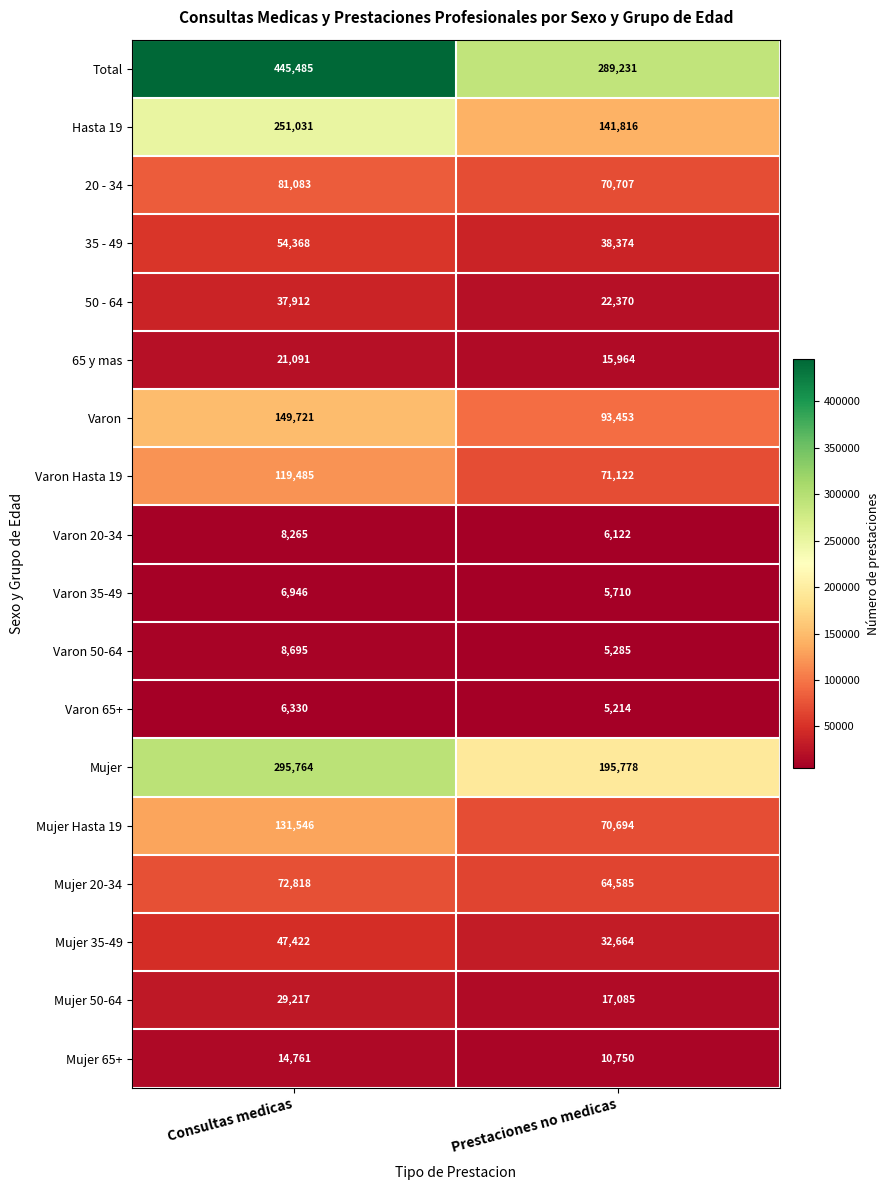

What is the total value across all series at Prestaciones no medicas?

1156924